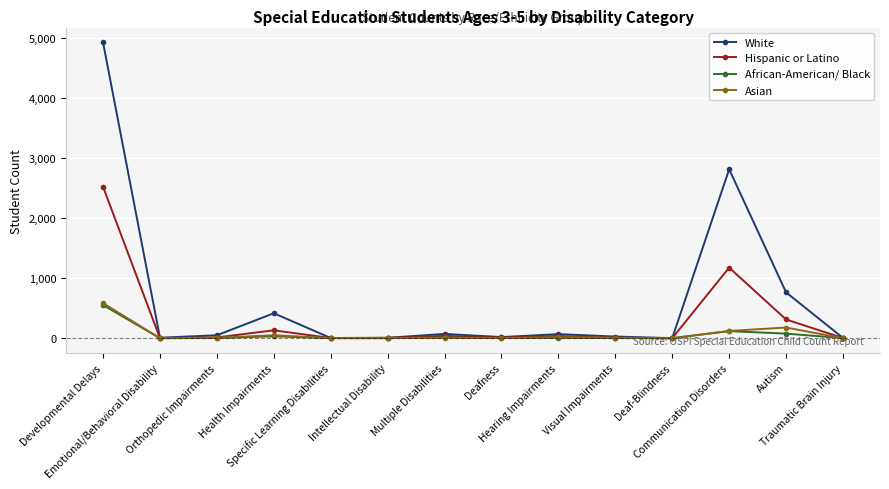

What is the label of the 14th point from the left?

Traumatic Brain Injury